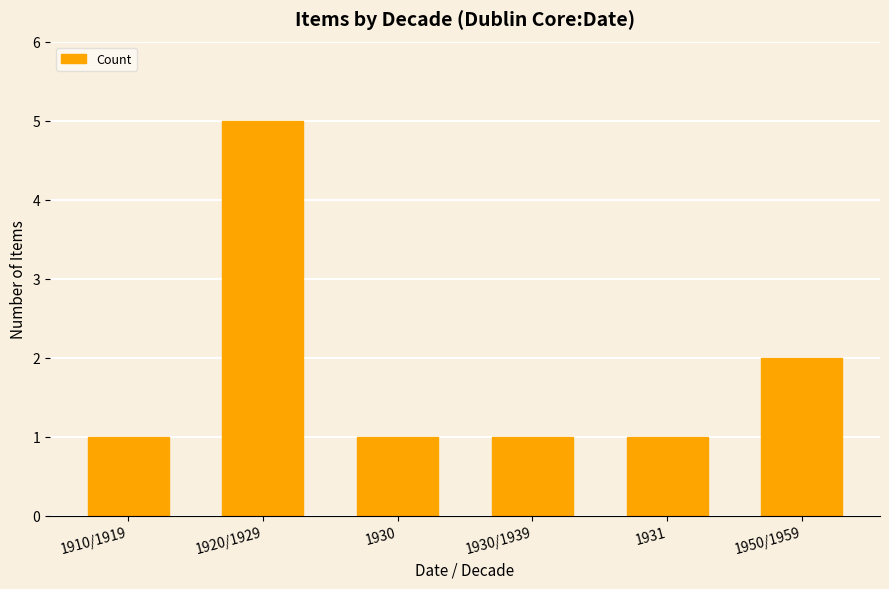

Reading left to right, what are all the values shown in this chart?

1	5	1	1	1	2